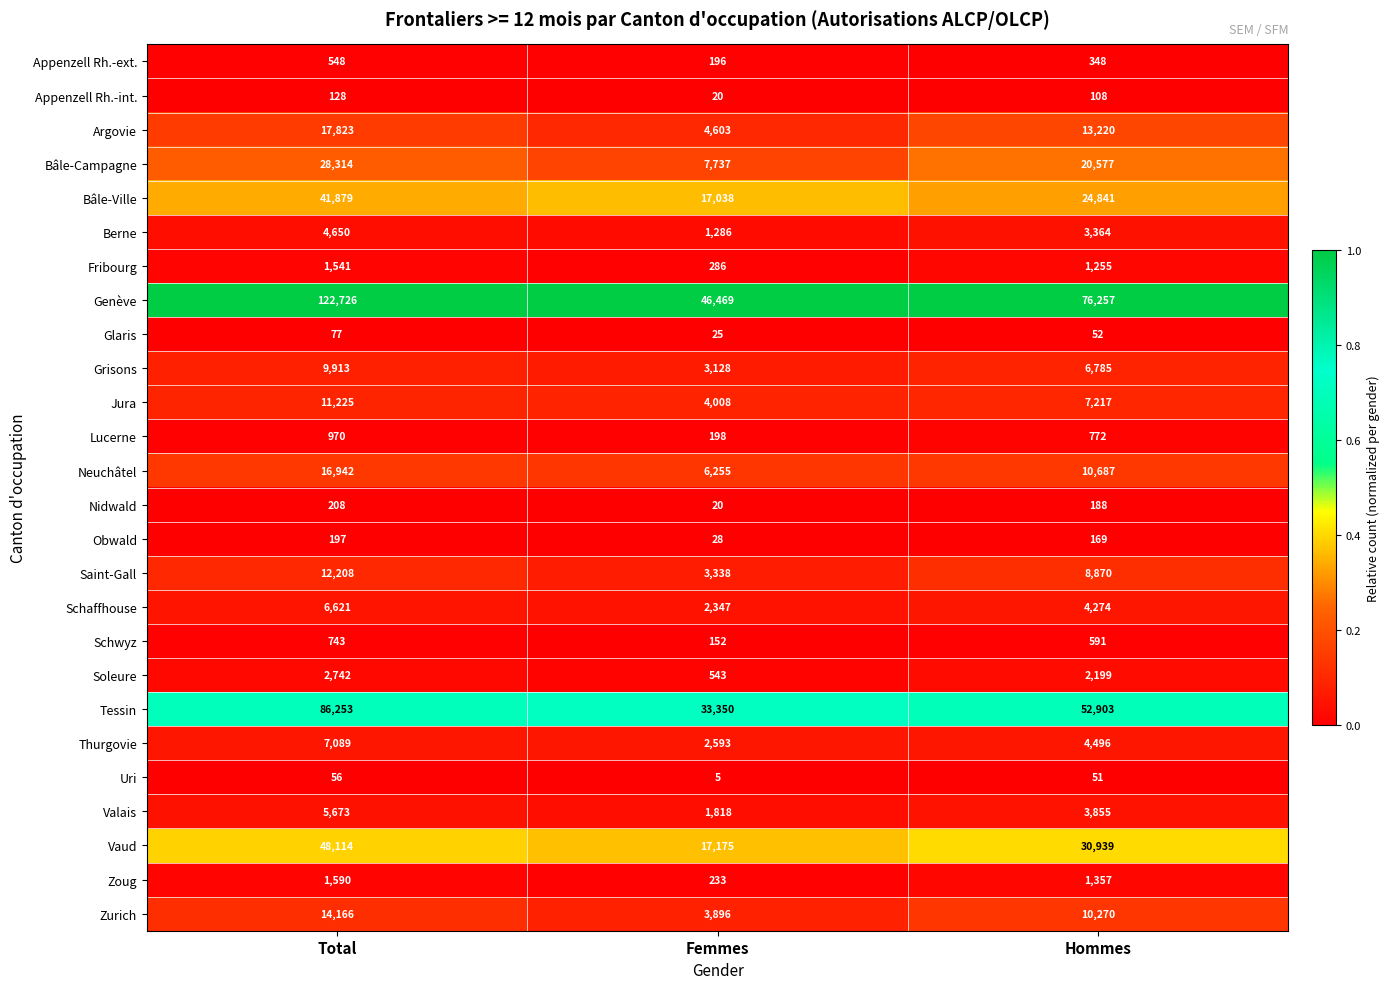

What is the sum of all Obwald values?

394